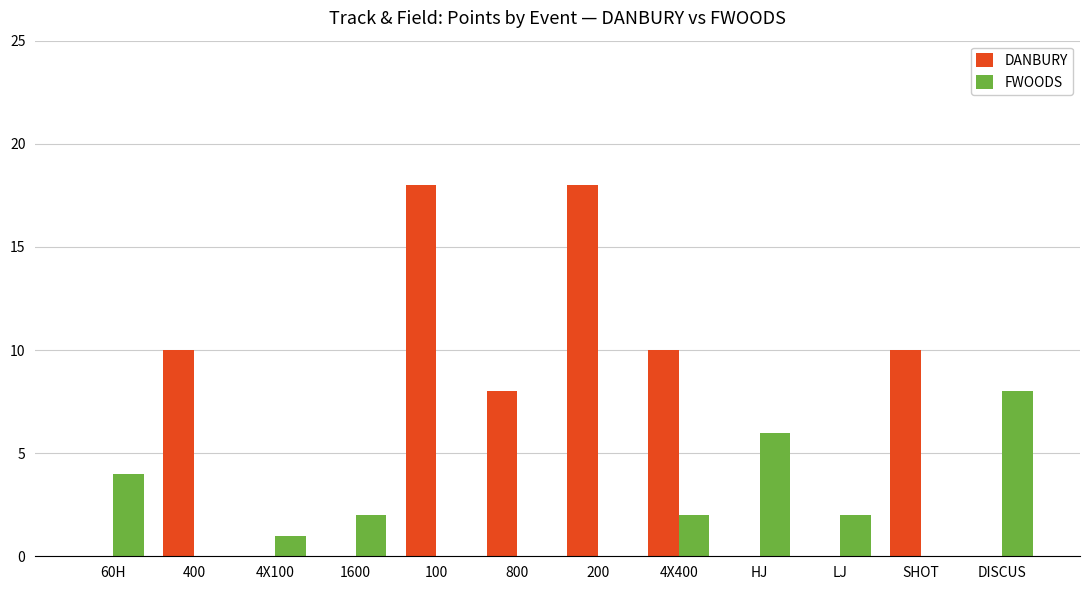

What value does the FWOODS series have at HJ?

6